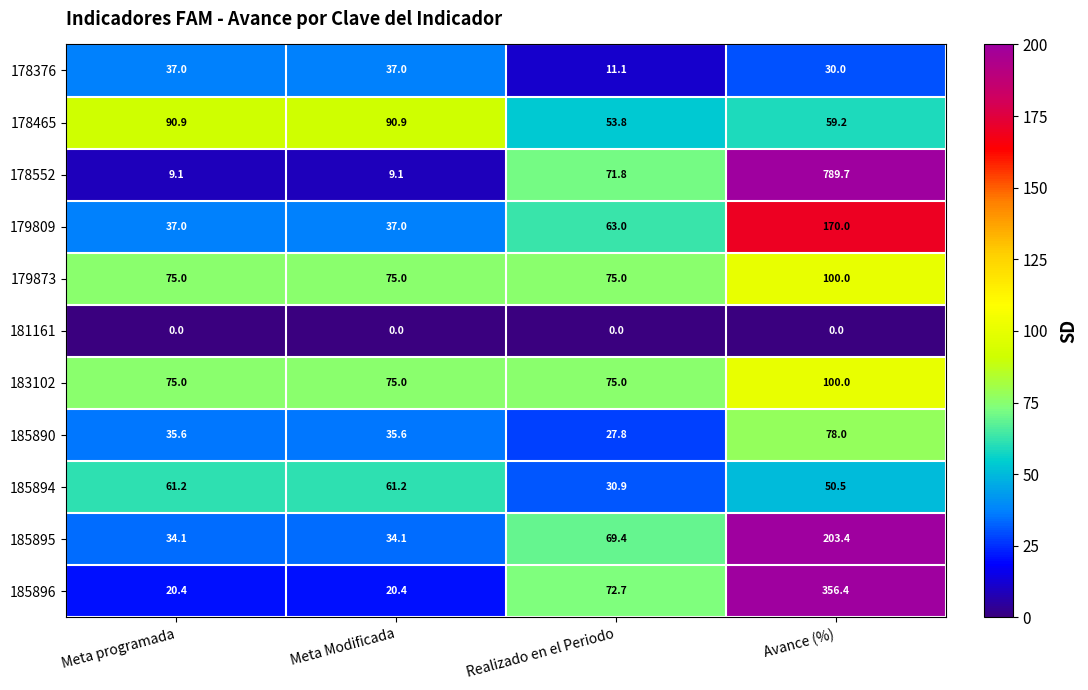

What is the sum of all 183102 values?

325.0